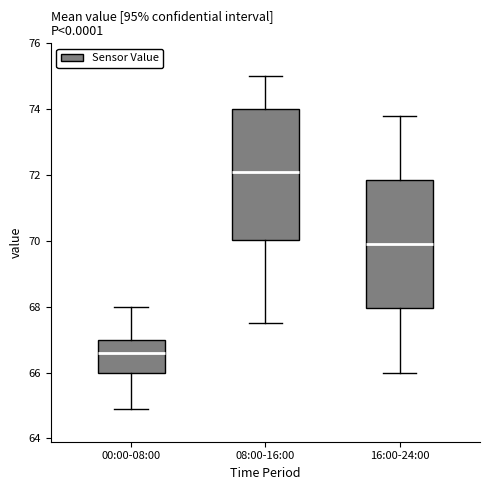

Where is the upper edge of the box for 08:00-16:00 on the y-axis? The values are not printed on the chart, so give them approximately, as read against the axis.

74.0